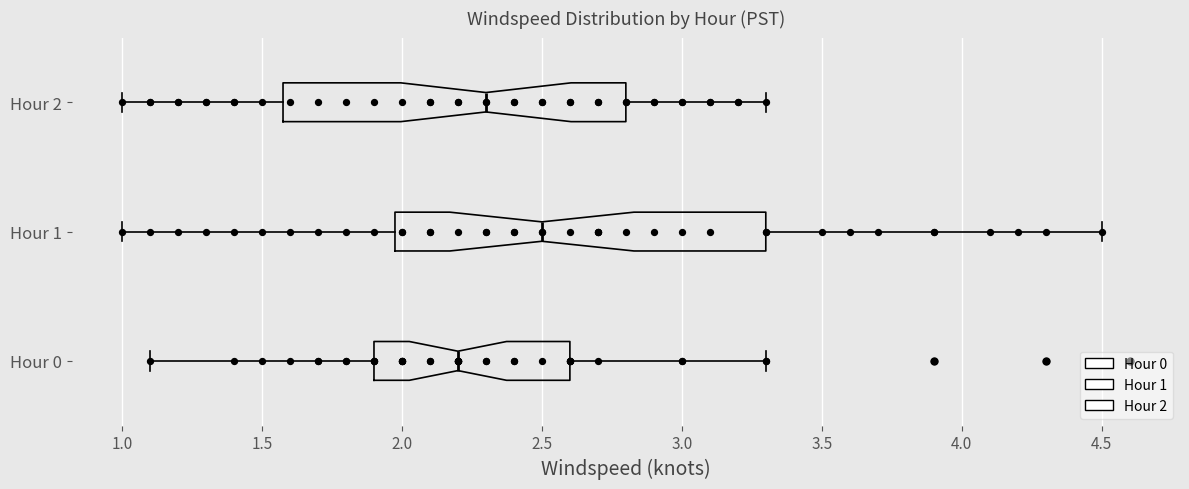

Reading bottom to top, transcribe this box plot: for each box, give where its median line is, the range the box spans, and where its two whiskers end, as read against the x-axis. The values are not printed on the chart, so give them approximately, as read against the axis.

Hour 0: median 2.2, box 1.9 to 2.6, whiskers 1.1 to 3.3
Hour 1: median 2.5, box 2.0 to 3.3, whiskers 1.0 to 4.5
Hour 2: median 2.3, box 1.6 to 2.8, whiskers 1.0 to 3.3